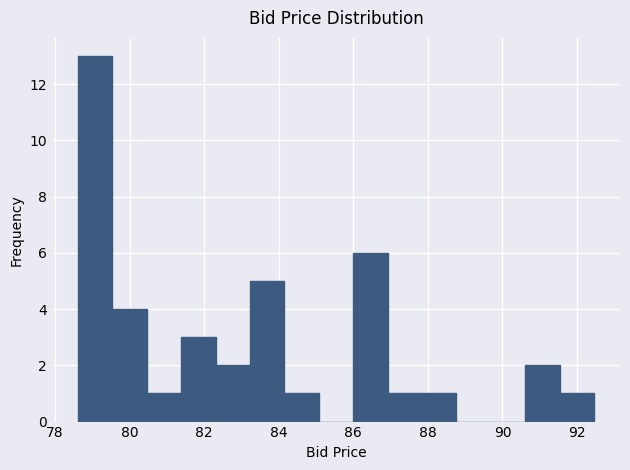

How tall is the bar that spans 91.6 to 92.4 on the x-axis? Neither the bar edges nor the heights are printed on the chart, so give them approximately, as read against the axes.

1